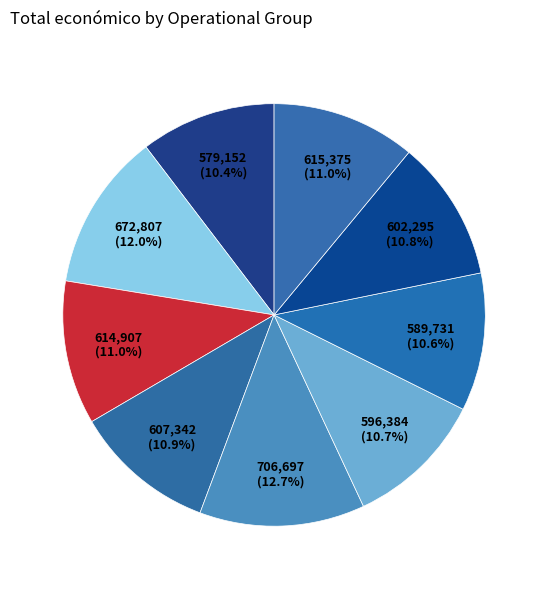

Which slice is the smallest?

SIMBIOLIVA